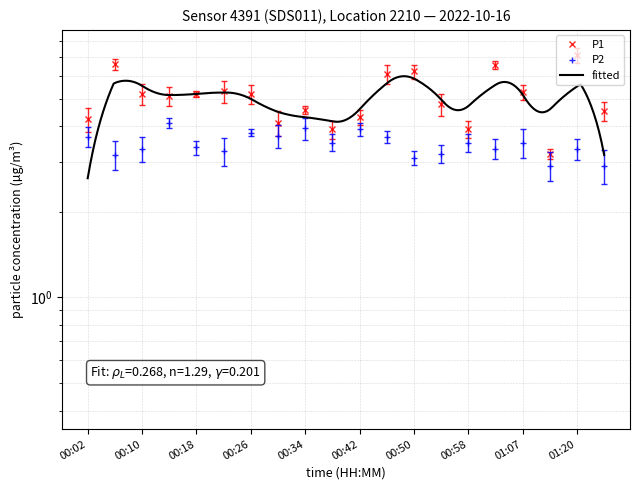

At 00:50, list the series in order from smallest to largest.

P2, P1